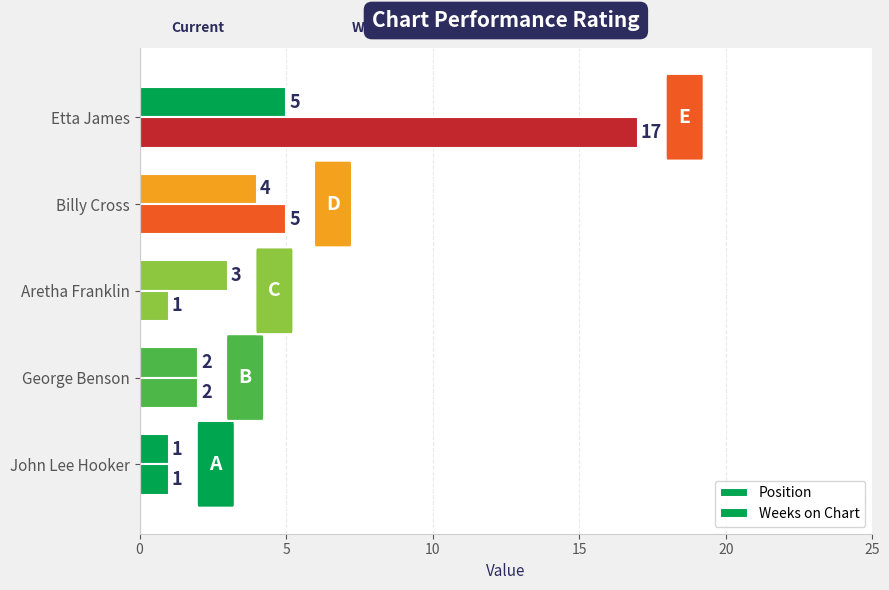

How many data points does each series have?

5